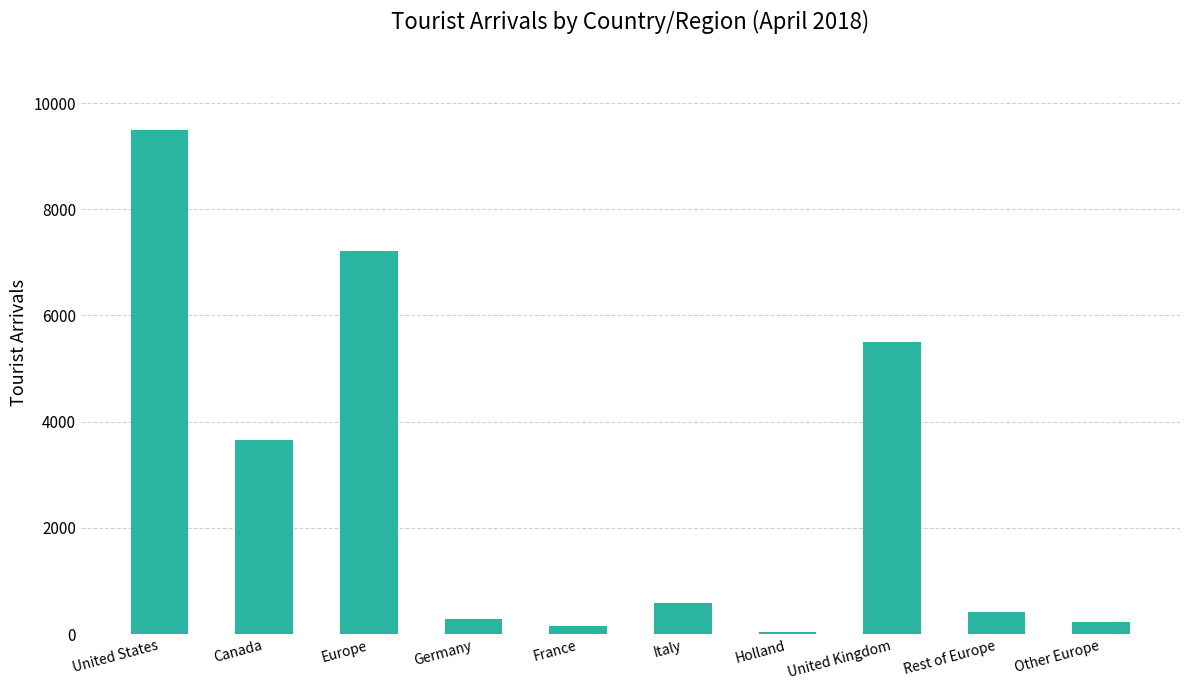

Is it true that the value at United States is 9486?

True